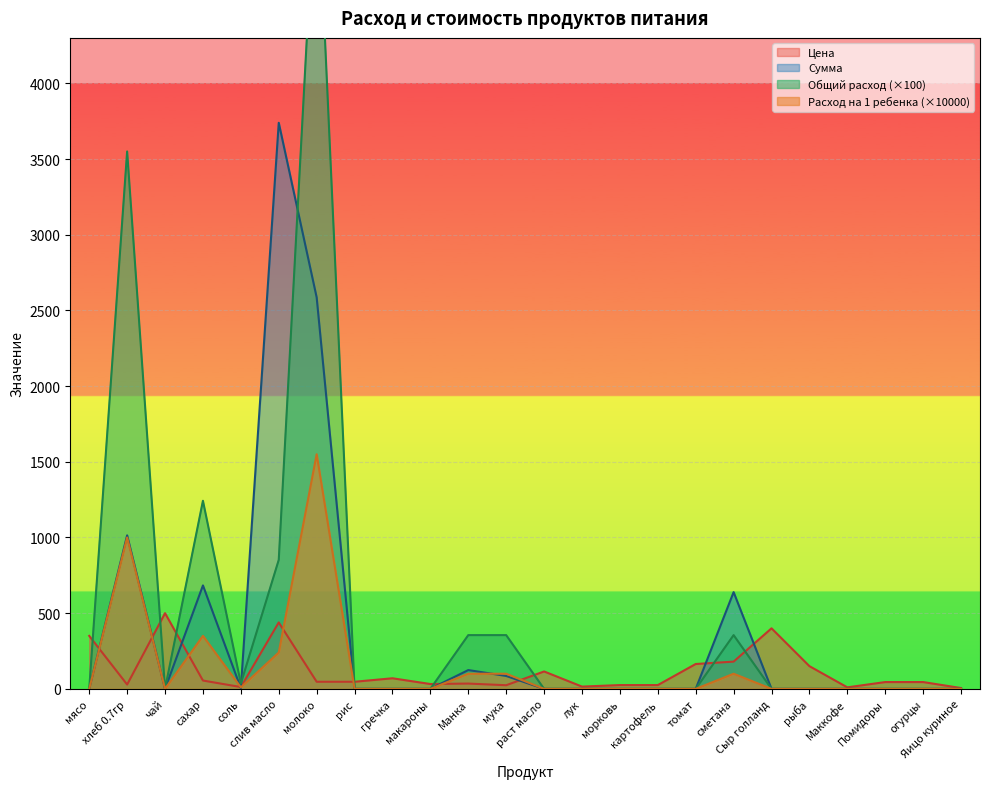

What are all the series names shown in the legend?

Цена, Сумма, Общий расход, Расход на 1 ребенка